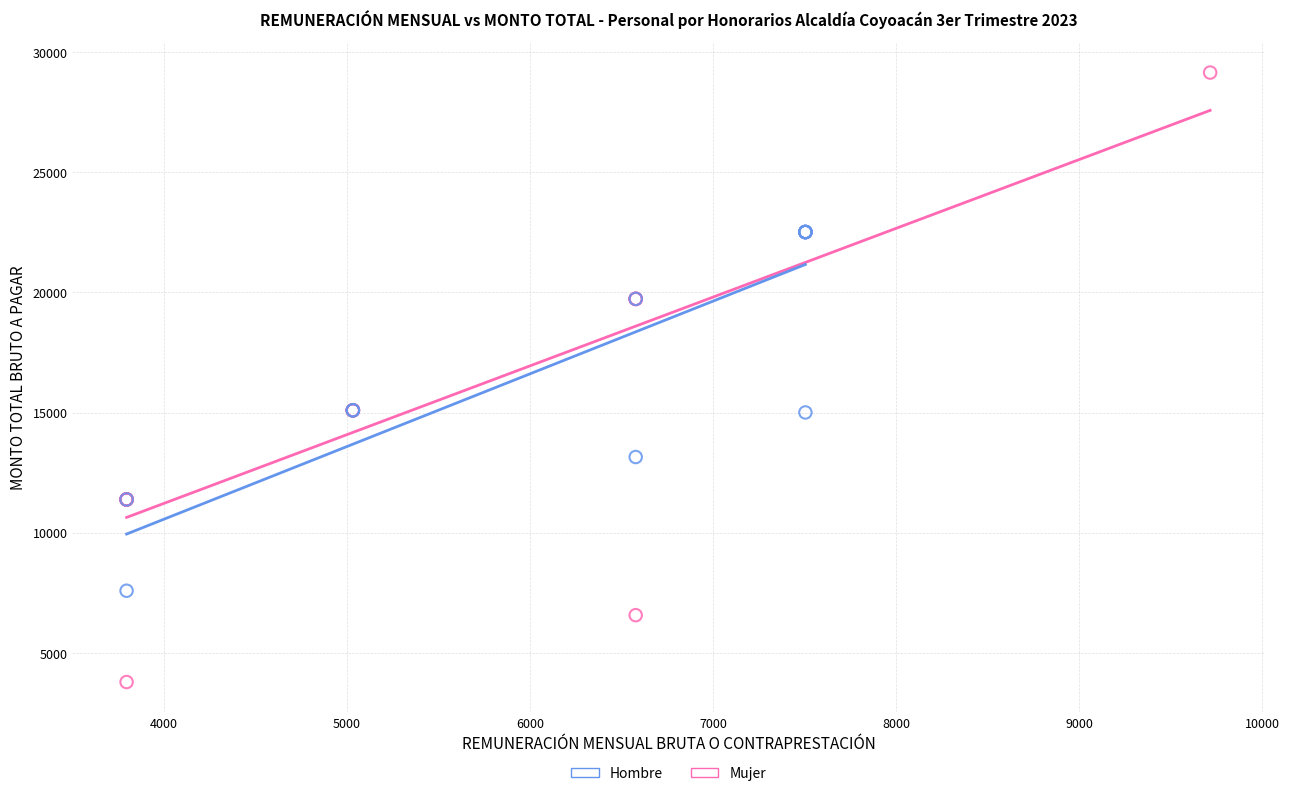

Which series reaches the minimum Y coordinate?

Mujer